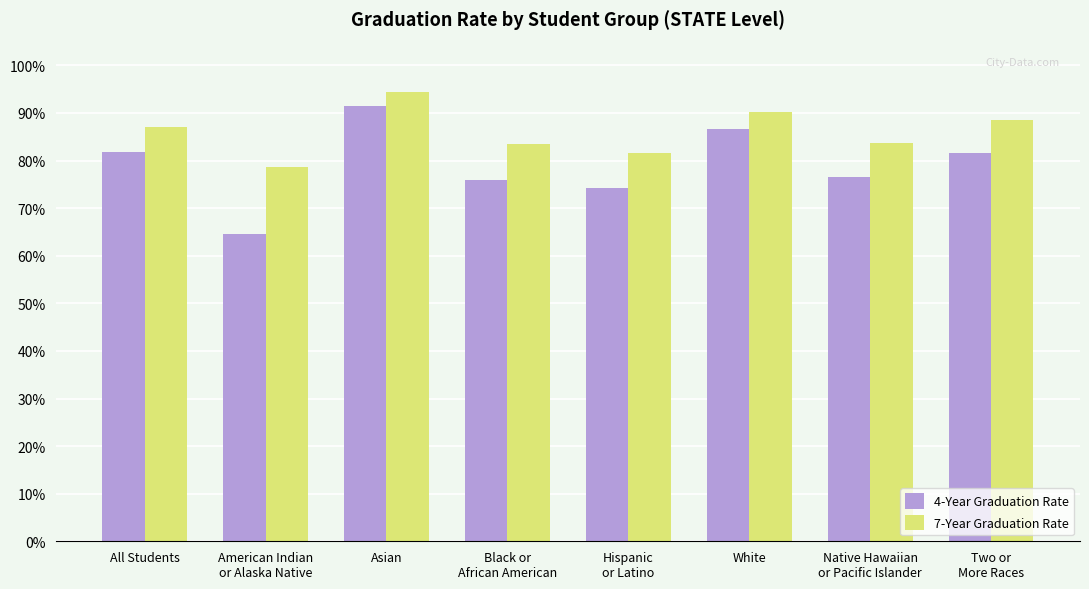

What is the label of the 1st bar from the right?

Two or
More Races